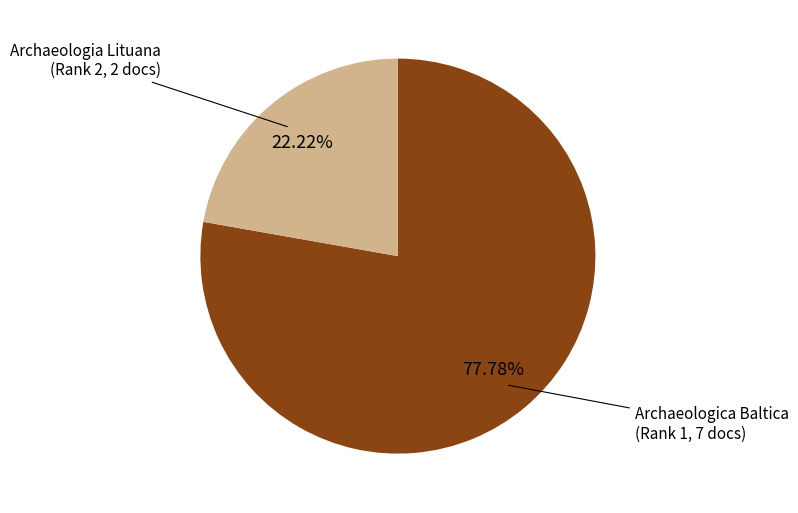

Is there any slice that represents more than half of the pie?

Yes